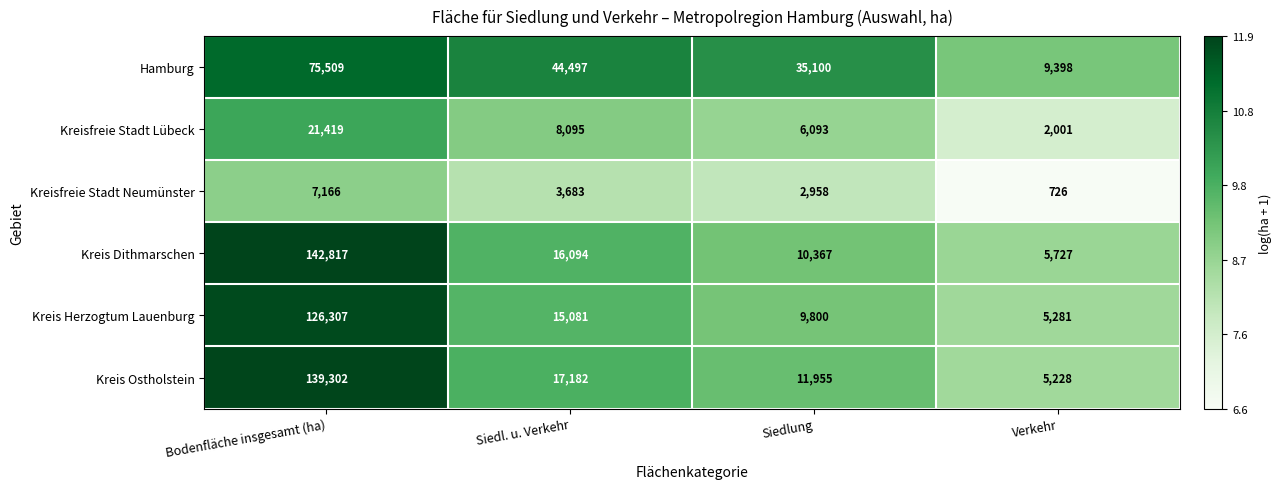

At which category does the chart reach its peak across all series?

Bodenfläche insgesamt (ha)